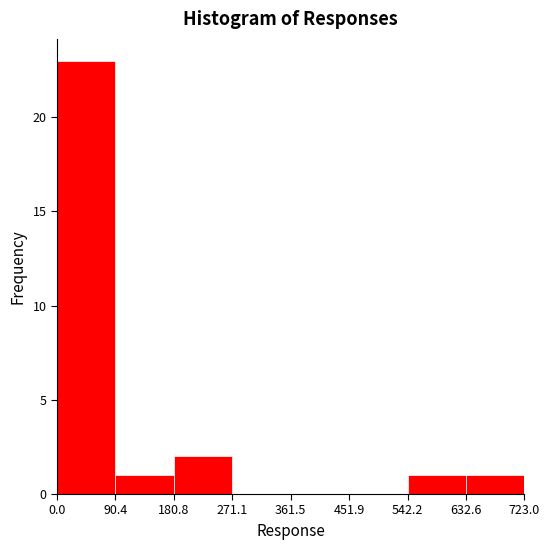

How tall is the bar that spans 632.6 to 723.0 on the x-axis? The values are not printed on the chart, so give them approximately, as read against the axis.

1